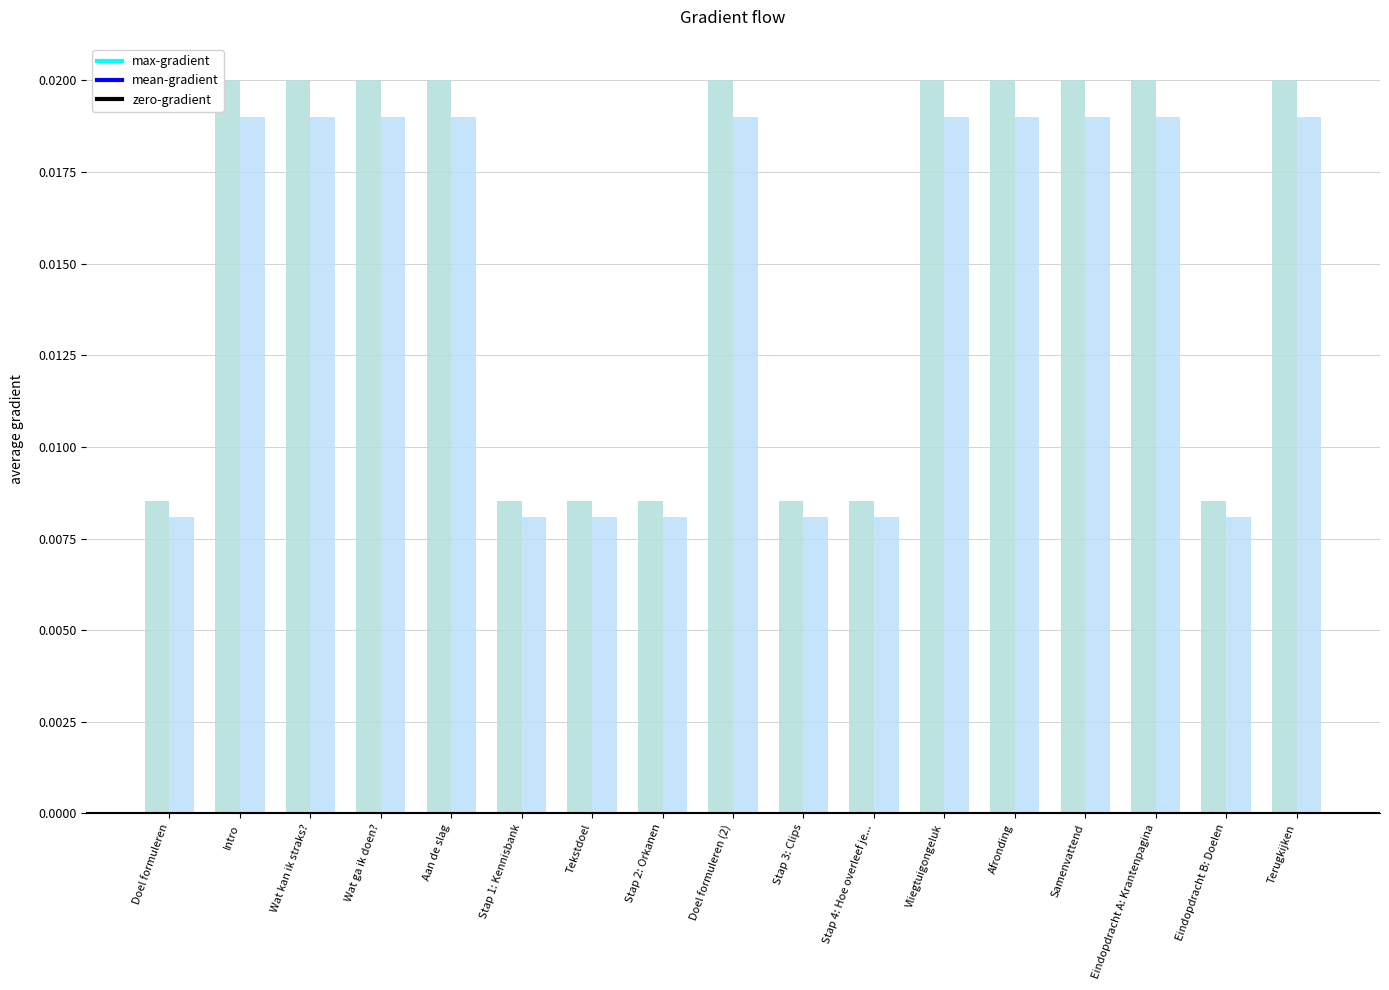

The value of max-gradient at Stap 4: Hoe overleef je... is 0.0. True or false?

True